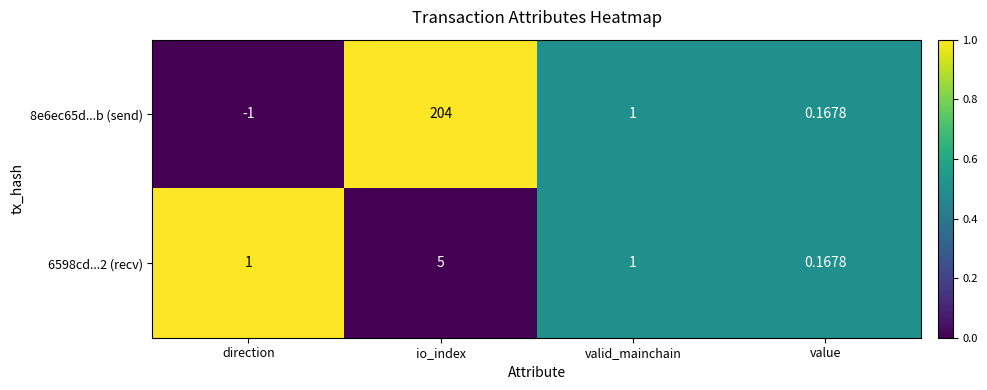

What is the total value across all series at valid_mainchain?

2.0